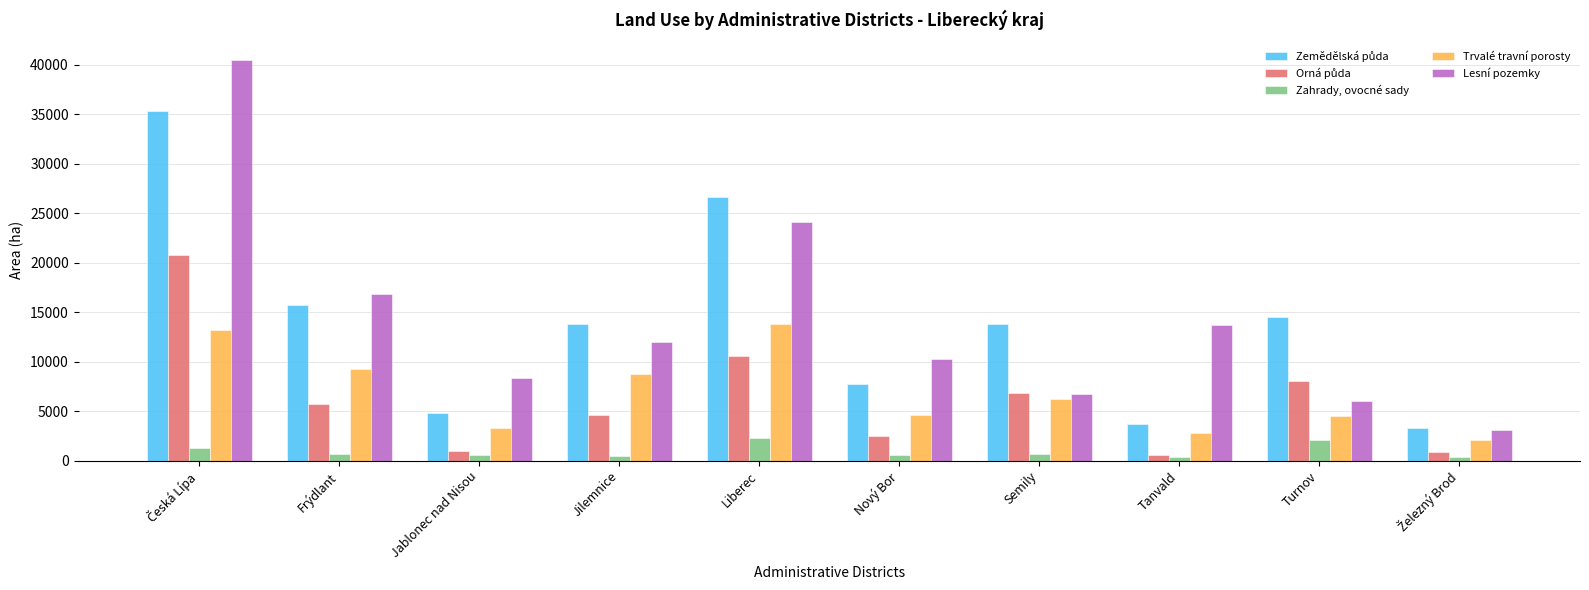

Which series has the largest range (max minus min)?

Lesní pozemky